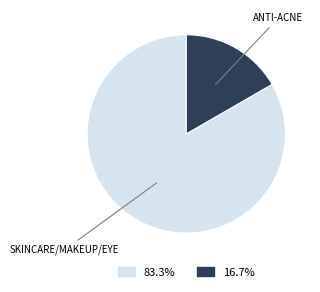

Does any single category account for the majority?

Yes